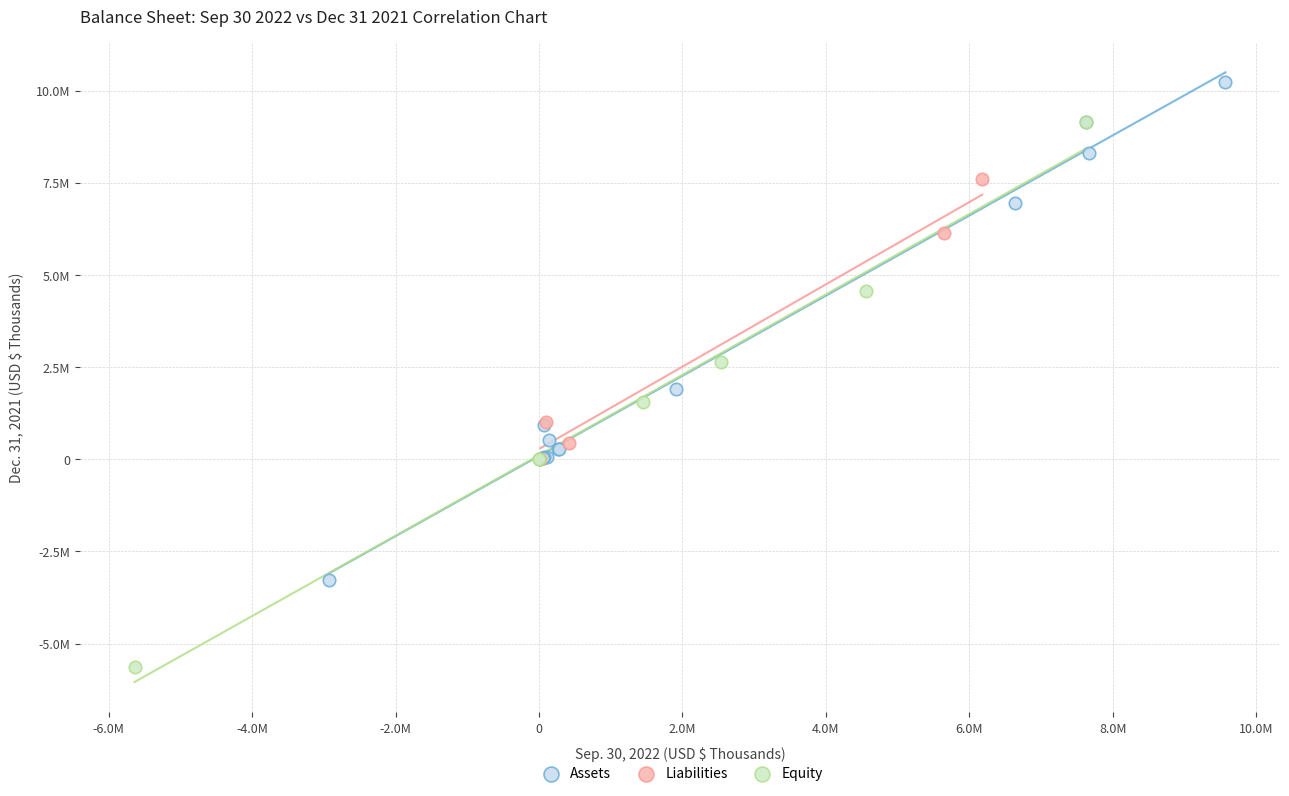

Which series has the largest Y range (max minus min)?

Equity